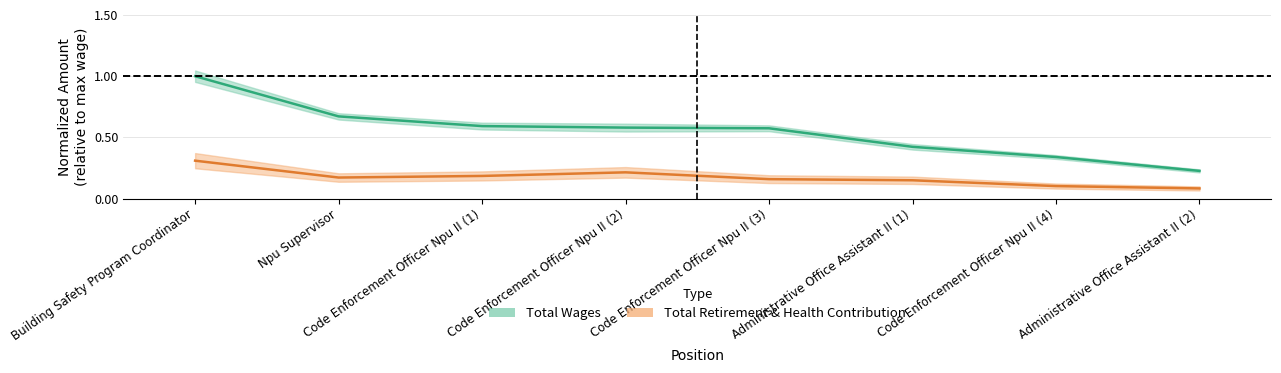

True or false: total_wages and retirement intersect in this chart.

False